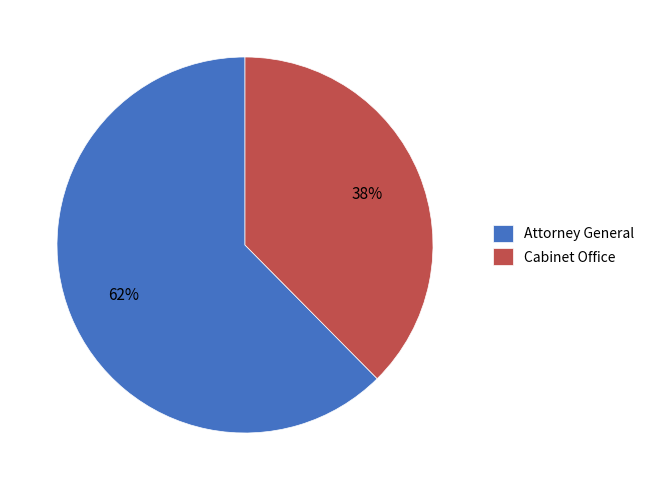

Is the sum of Attorney General and Cabinet Office greater than half?

Yes